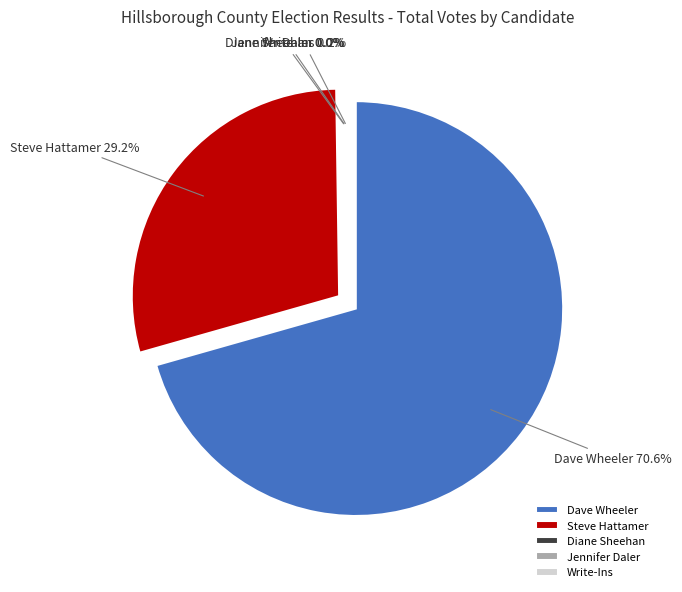

Rank the categories by value from highest to lowest.

Dave Wheeler, Steve Hattamer, Write-Ins, Diane Sheehan, Jennifer Daler